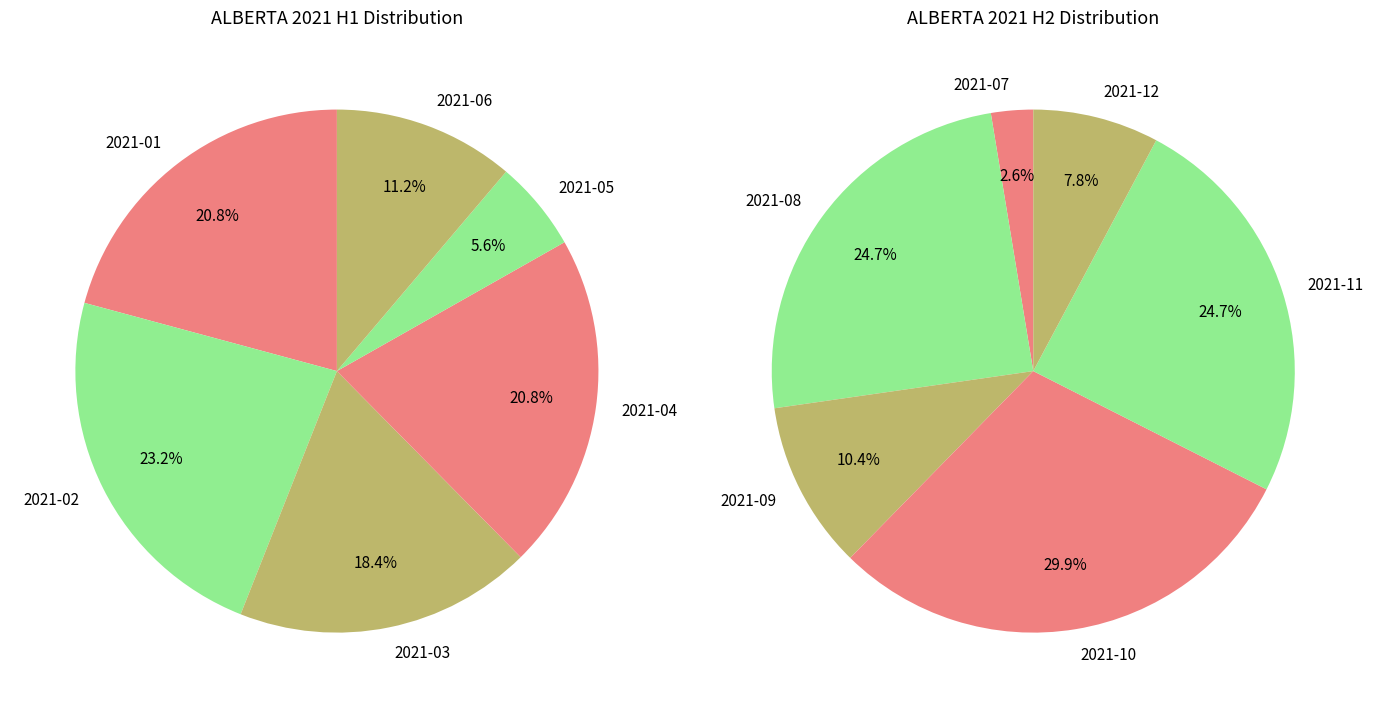

What is the largest slice in the pie chart?

2021-02